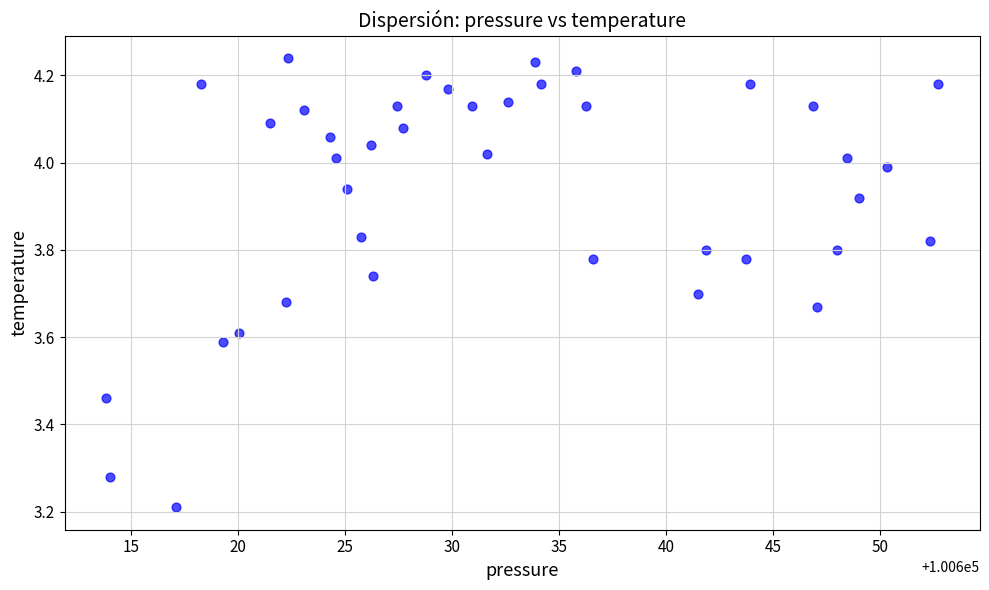

What Y value in the scatter plot is closest to 3?

3.2